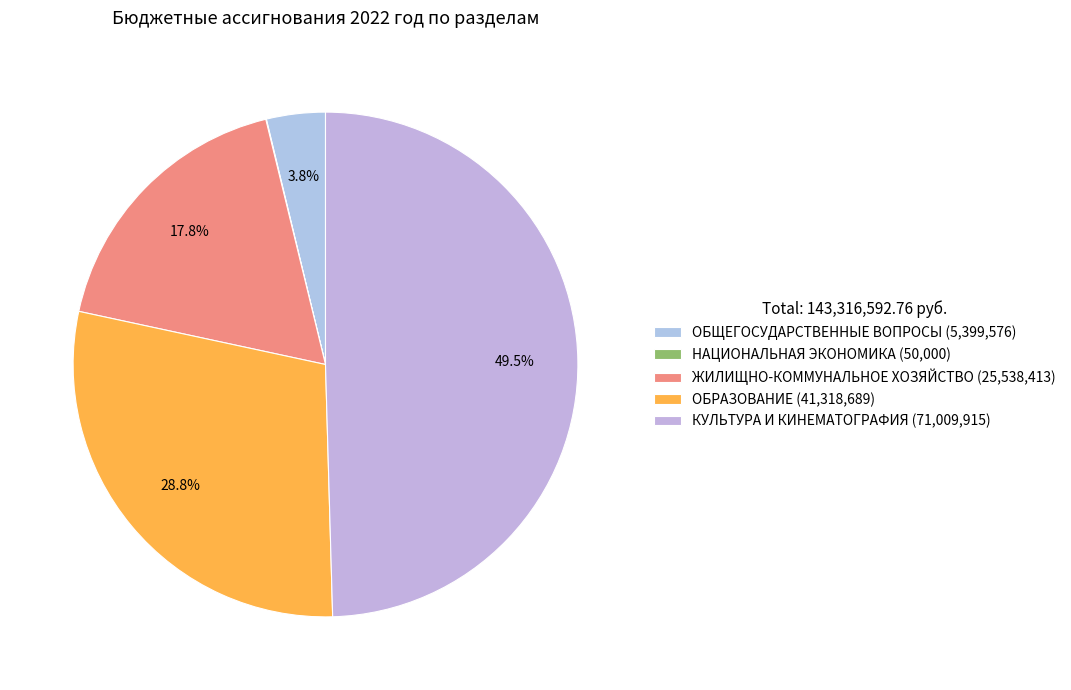

Rank the categories by value from lowest to highest.

НАЦИОНАЛЬНАЯ ЭКОНОМИКА, ОБЩЕГОСУДАРСТВЕННЫЕ ВОПРОСЫ, ЖИЛИЩНО-КОММУНАЛЬНОЕ ХОЗЯЙСТВО, ОБРАЗОВАНИЕ, КУЛЬТУРА И КИНЕМАТОГРАФИЯ